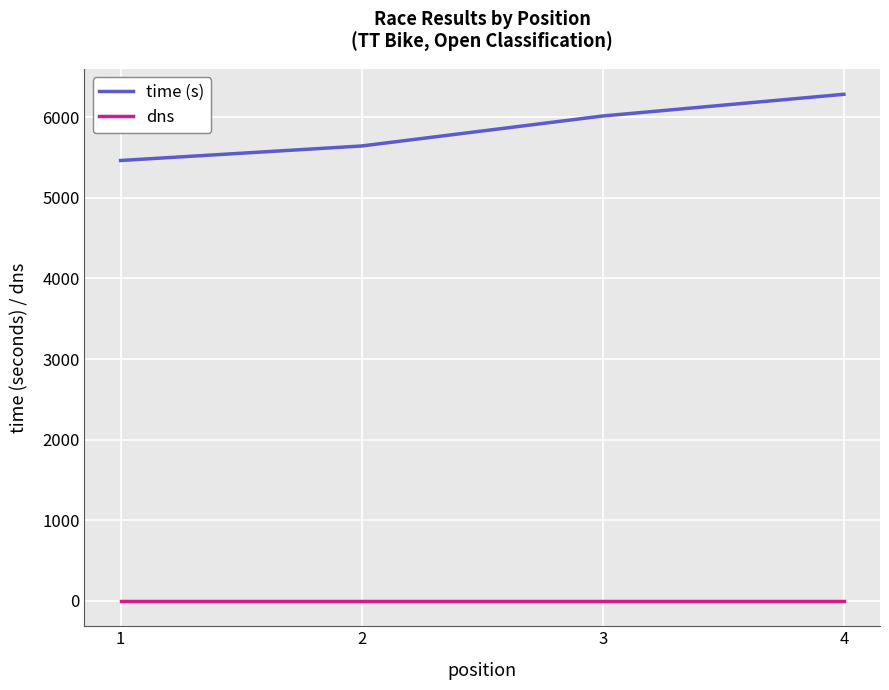

Rank the categories by time (s) value from highest to lowest.

4, 3, 2, 1